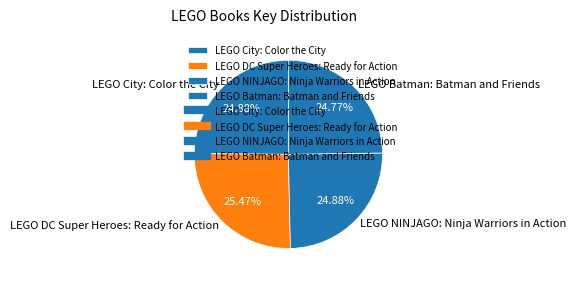

Is the sum of LEGO NINJAGO: Ninja Warriors in Action and LEGO DC Super Heroes: Ready for Action greater than half?

Yes